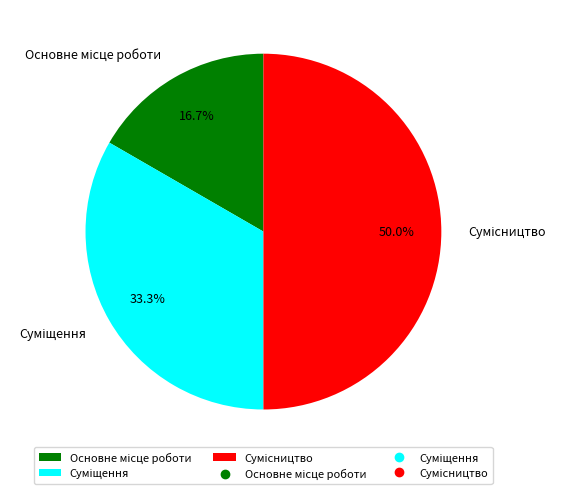

How many segments does this pie chart have?

3